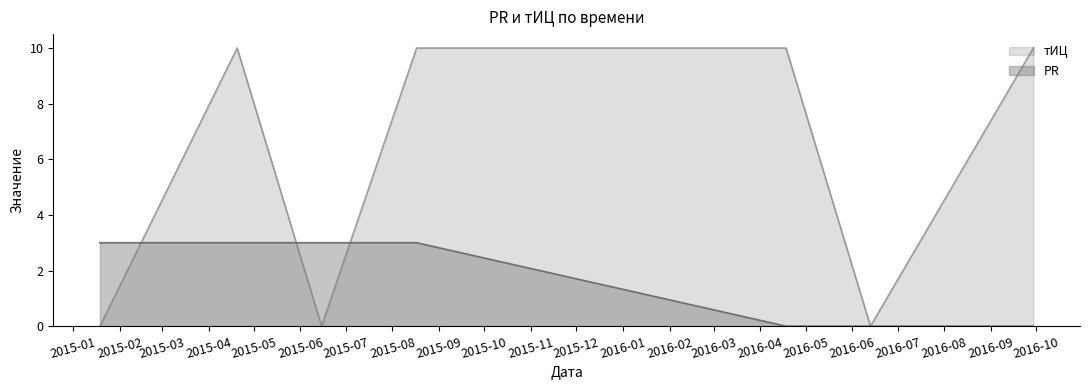

Reading left to right, transcribe all the data shown in this chart.

PR: 3	3	3	3	0	0	0
тИЦ: 0	10	0	10	10	0	10